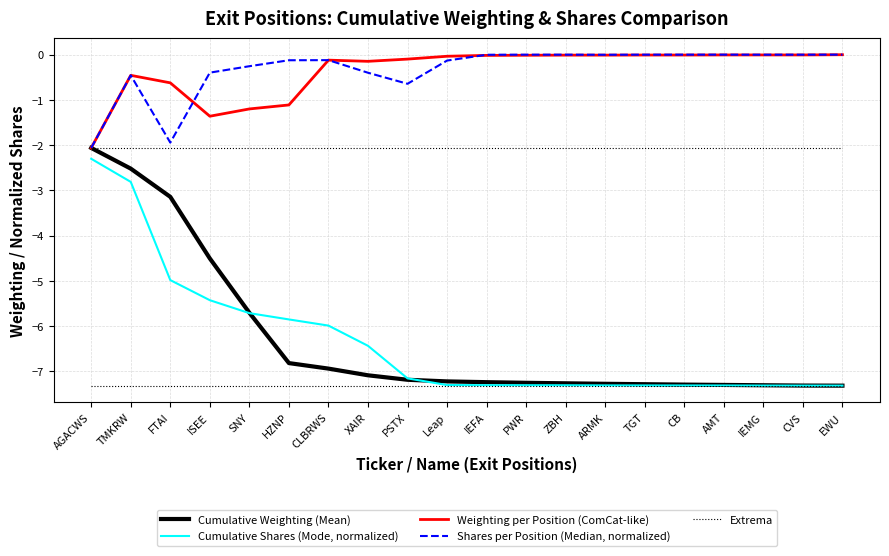

True or false: Cumulative Shares (Mode, normalized) and Extrema intersect in this chart.

False